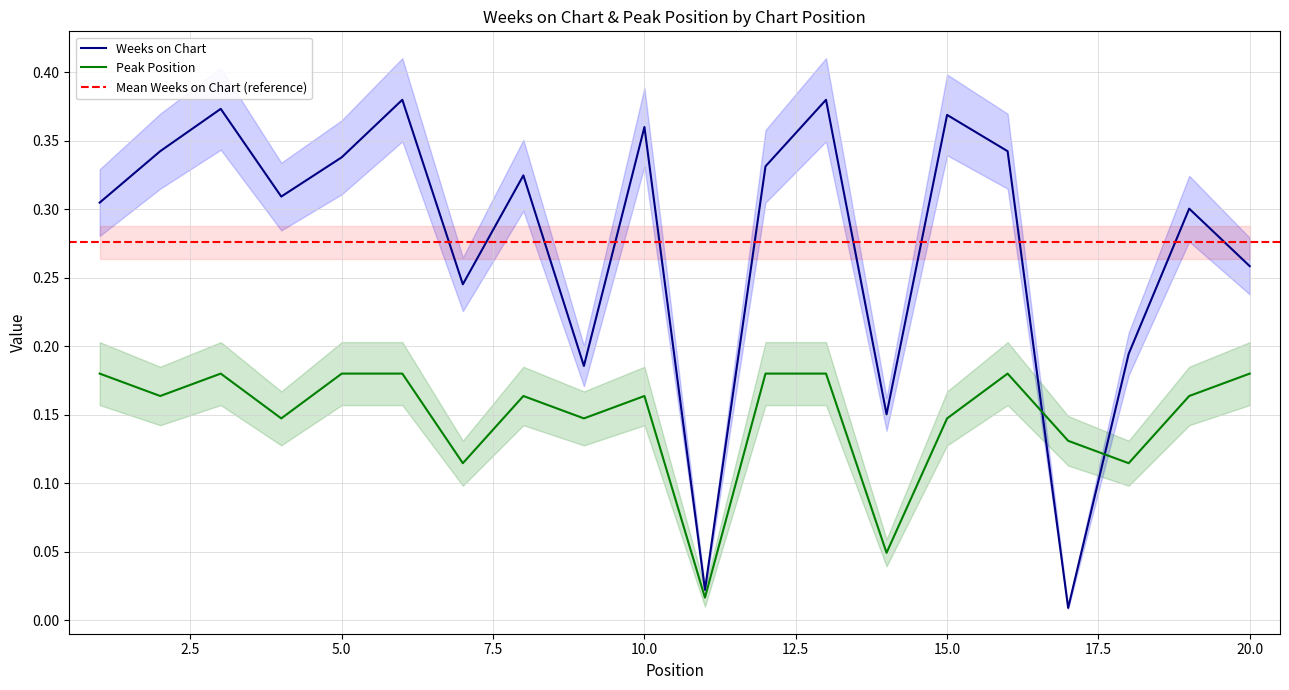

The Weeks on Chart series shows 0.5 at 20.0. True or false?

False